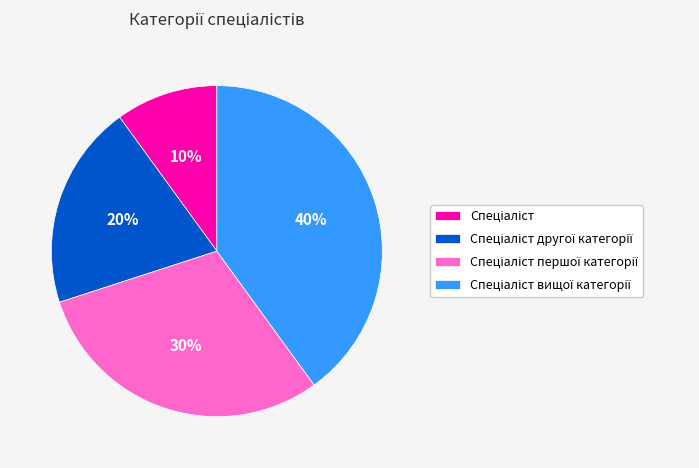

To the nearest percent, what is the average slice percentage?

25%